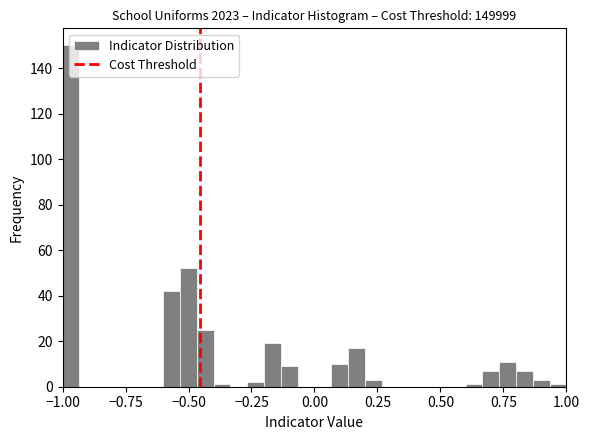

Around what value on the x-axis is the tallest bar? Give the approximate position of its centre, as read against the axis.

-0.95